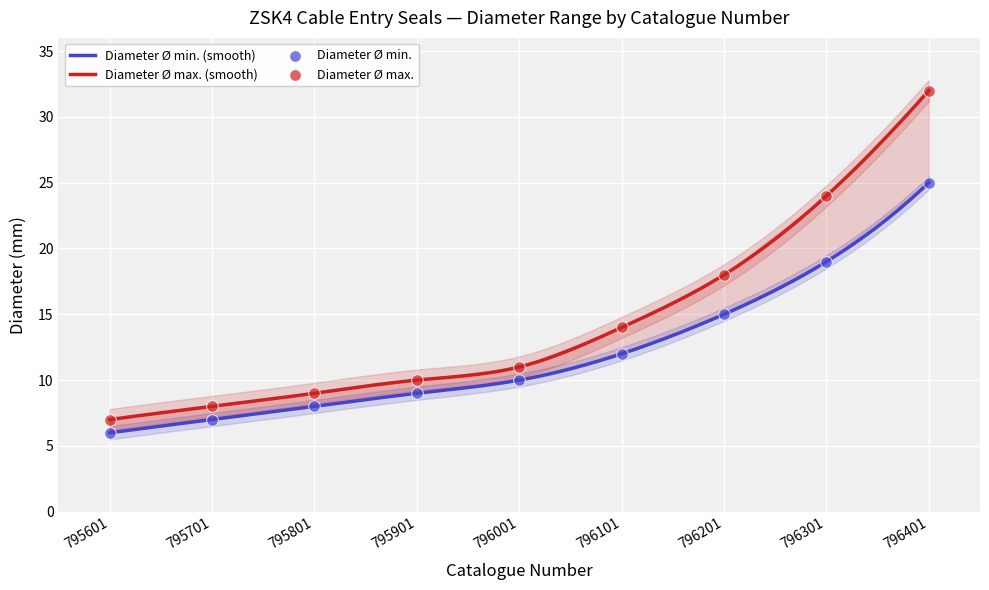

Which series has the largest Y range (max minus min)?

Diameter Ø max.